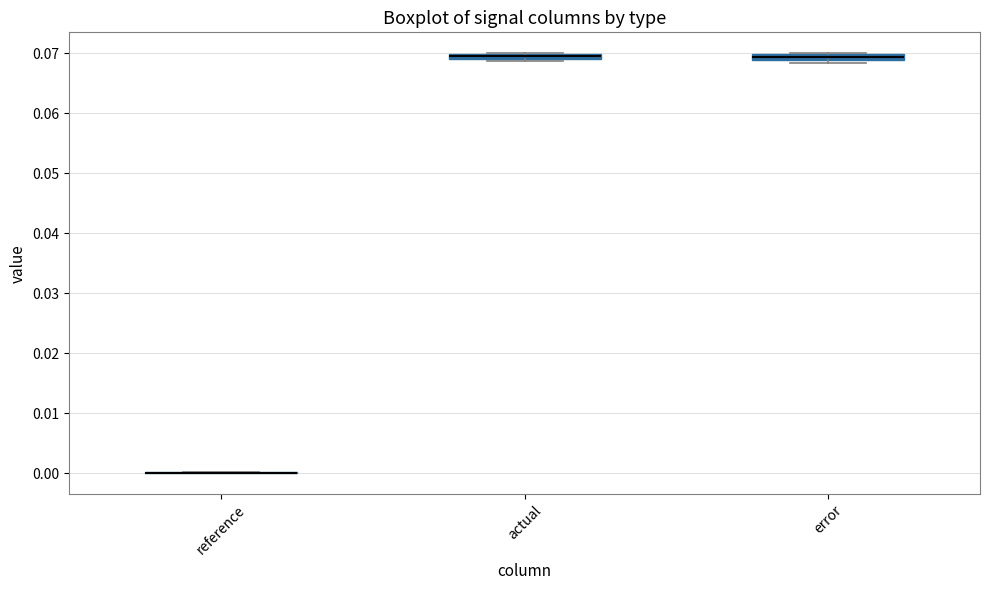

Where is the upper edge of the box for error on the y-axis? The values are not printed on the chart, so give them approximately, as read against the axis.

0.070